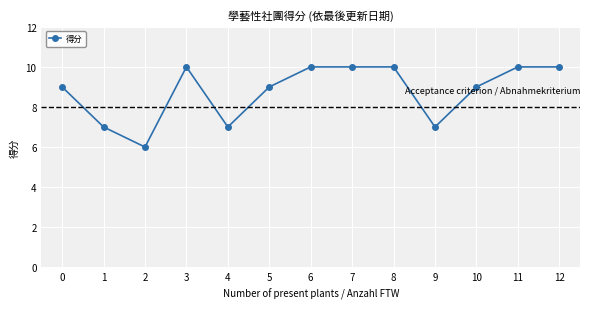

What is the difference between the second highest and minimum values?

4